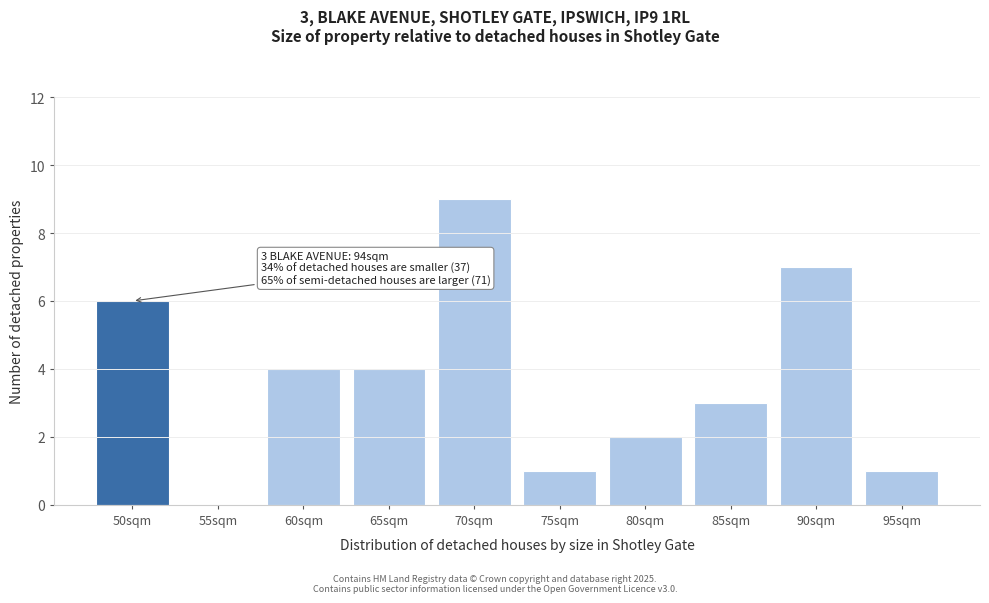

Reading left to right, extract all data points from this chart.

50sqm=6	55sqm=0	60sqm=4	65sqm=4	70sqm=9	75sqm=1	80sqm=2	85sqm=3	90sqm=7	95sqm=1